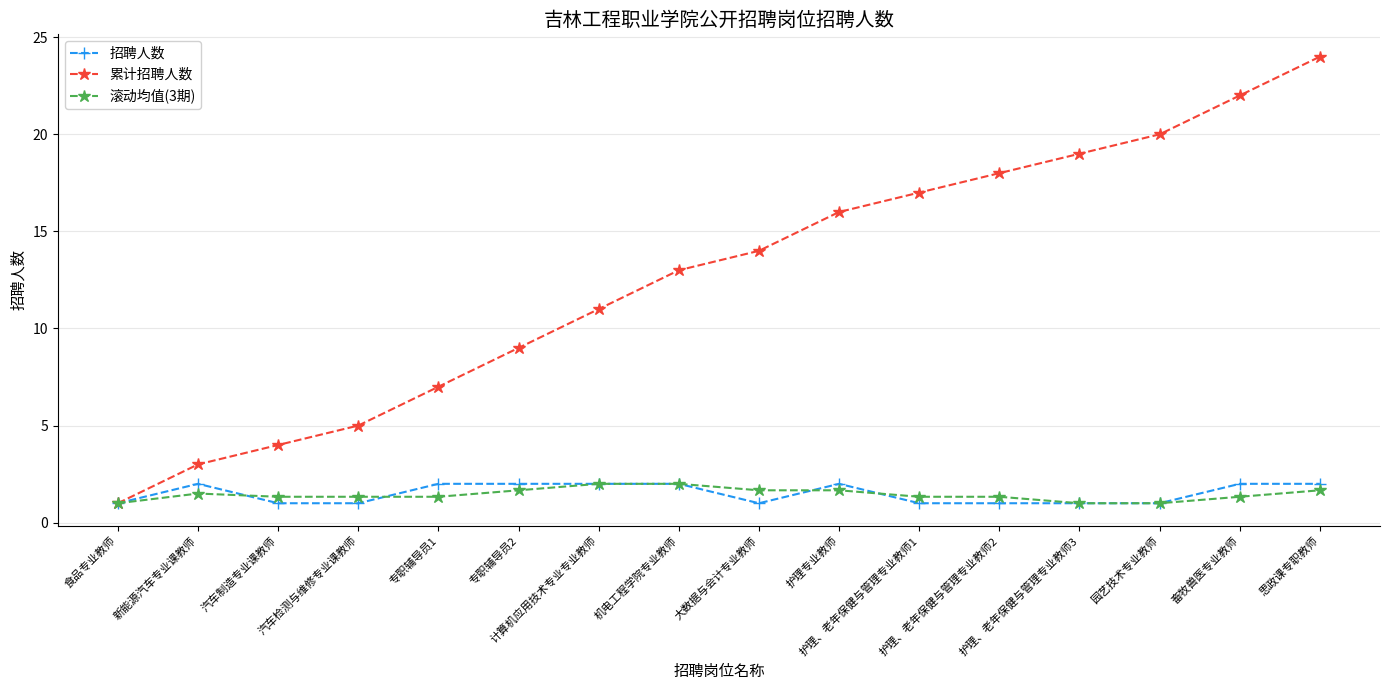

The value of 招聘人数 at 畜牧兽医专业教师 is 3.4. True or false?

False